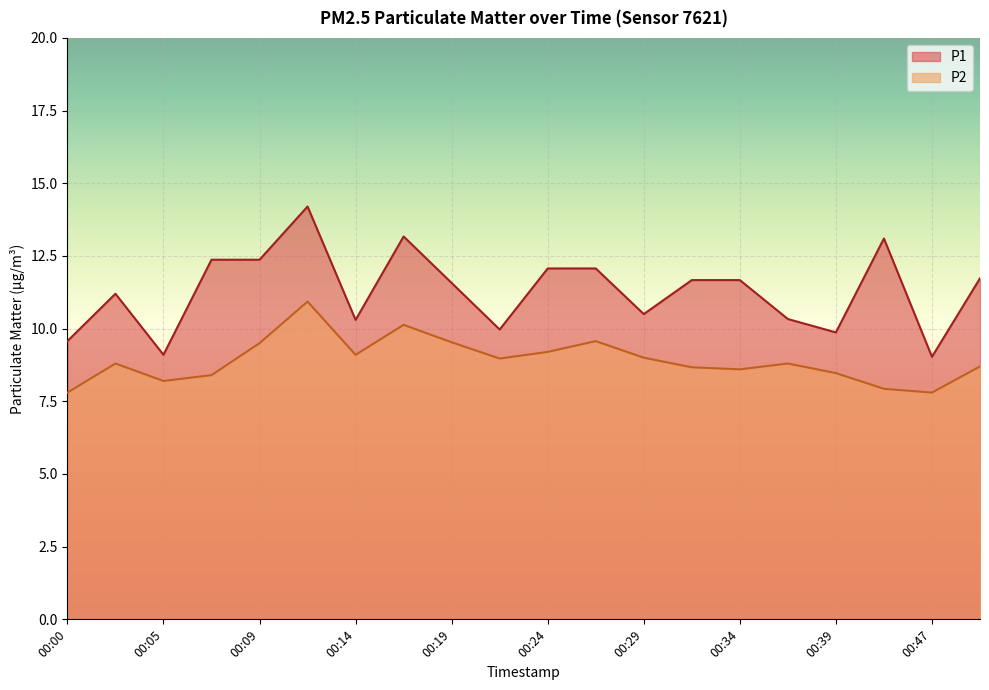

Where does the P2 series first go above 8?

00:02